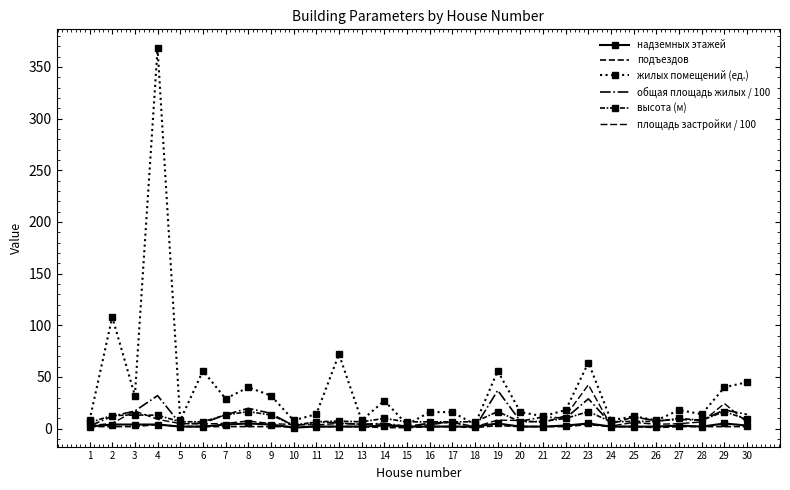

How many intersections are there between площадь застройки / 100 and надземных этажей?

2